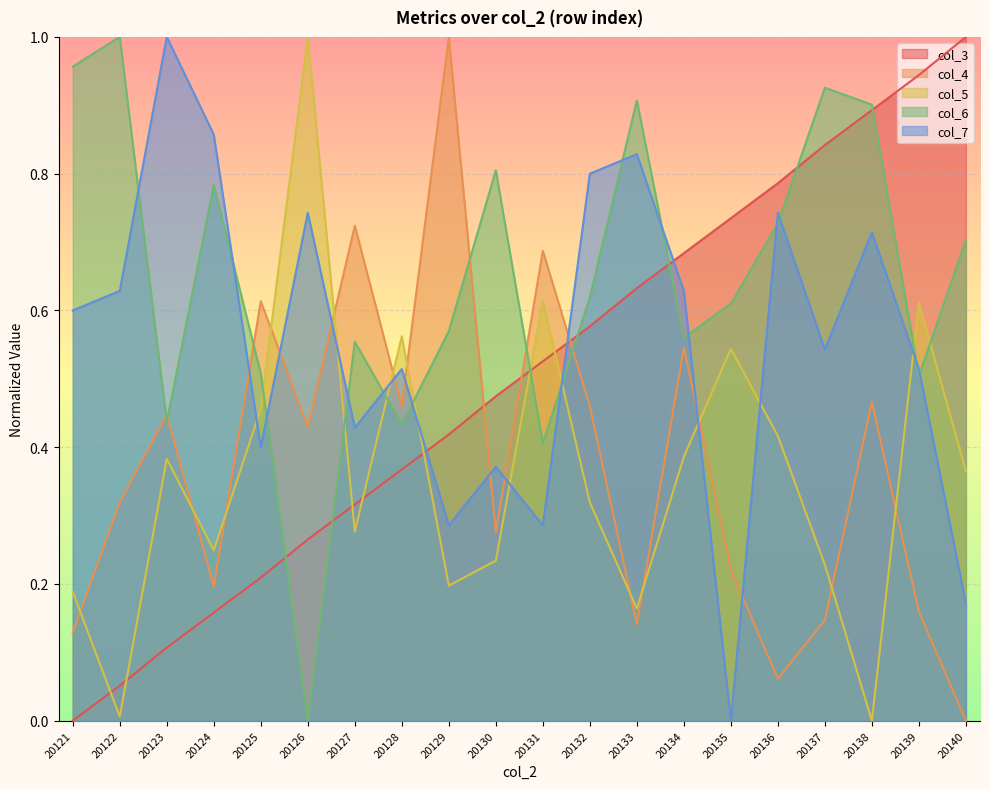

What are all the series names shown in the legend?

col_3, col_4, col_5, col_6, col_7